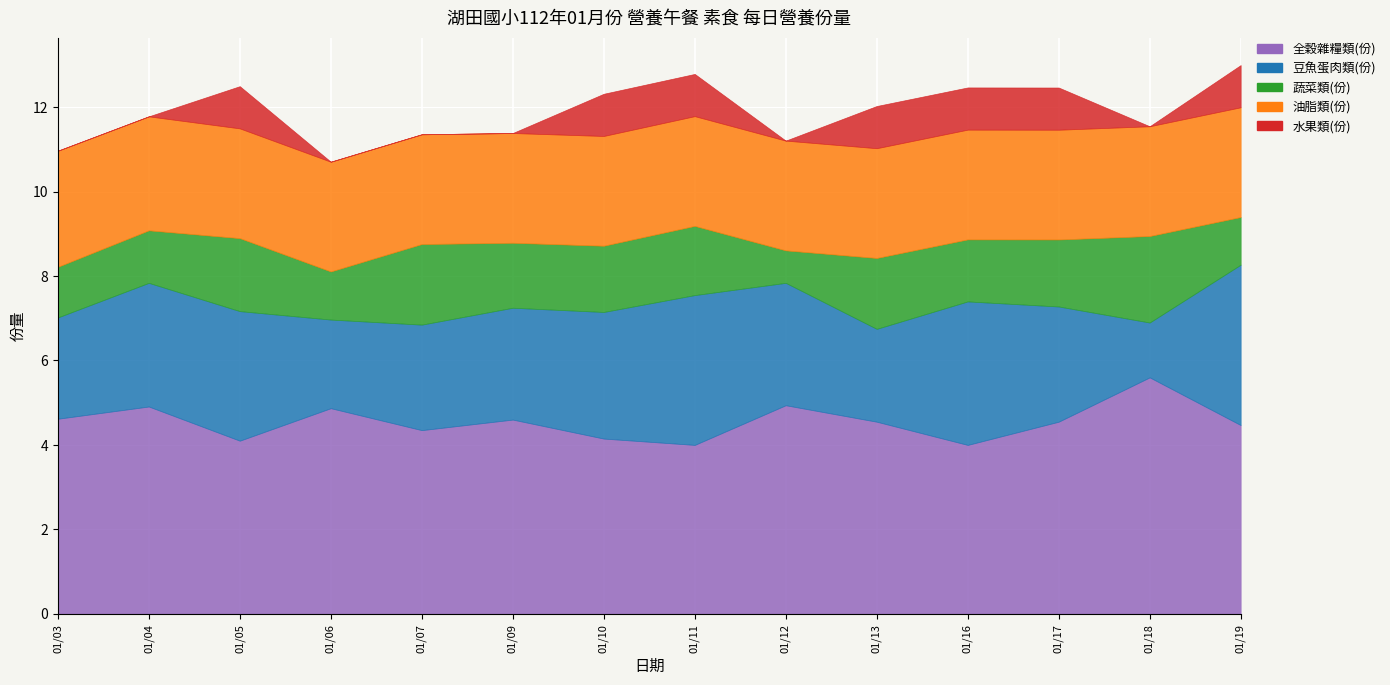

Which series changed the most between 01/04 and 01/12?

蔬菜類(份)